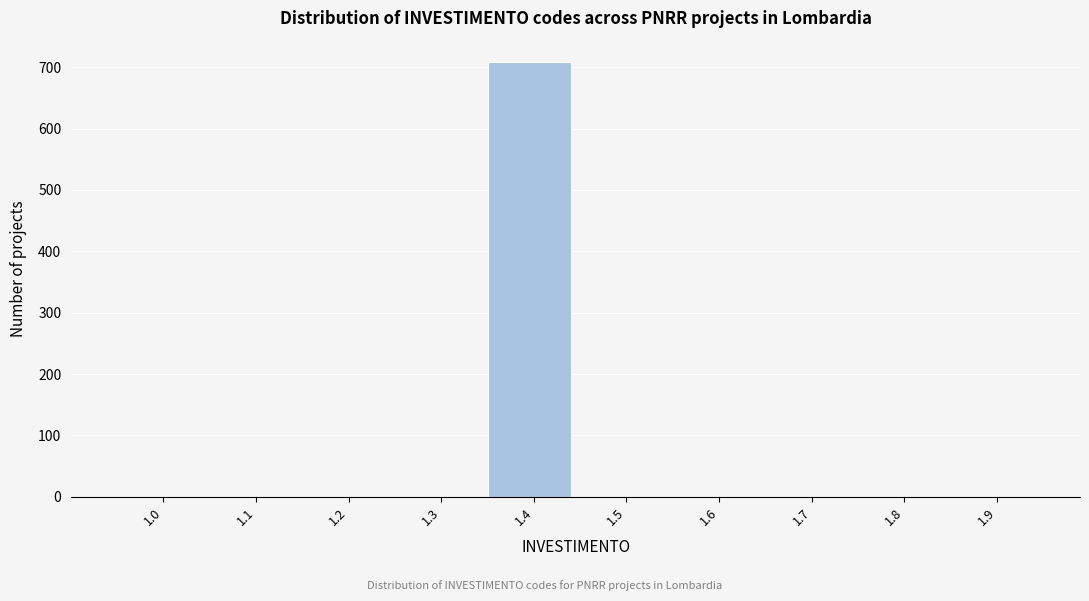

Reading left to right, extract all data points from this chart.

1.0=0	1.1=0	1.2=0	1.3=0	1.4=708	1.5=0	1.6=0	1.7=0	1.8=0	1.9=0